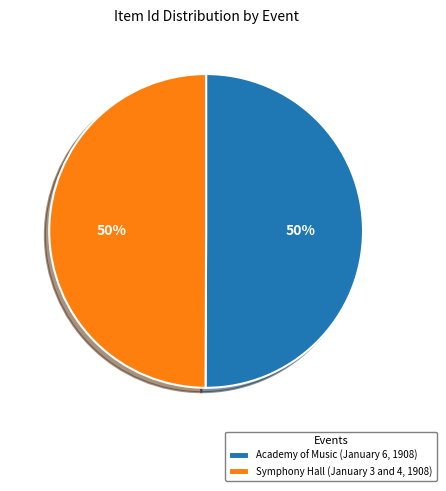

Is it true that Symphony Hall (January 3 and 4, 1908) is 50% of the pie?

True